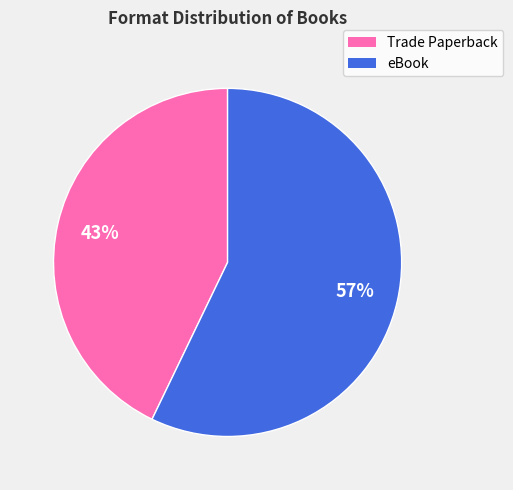

To the nearest percent, what portion does eBook represent?

57%